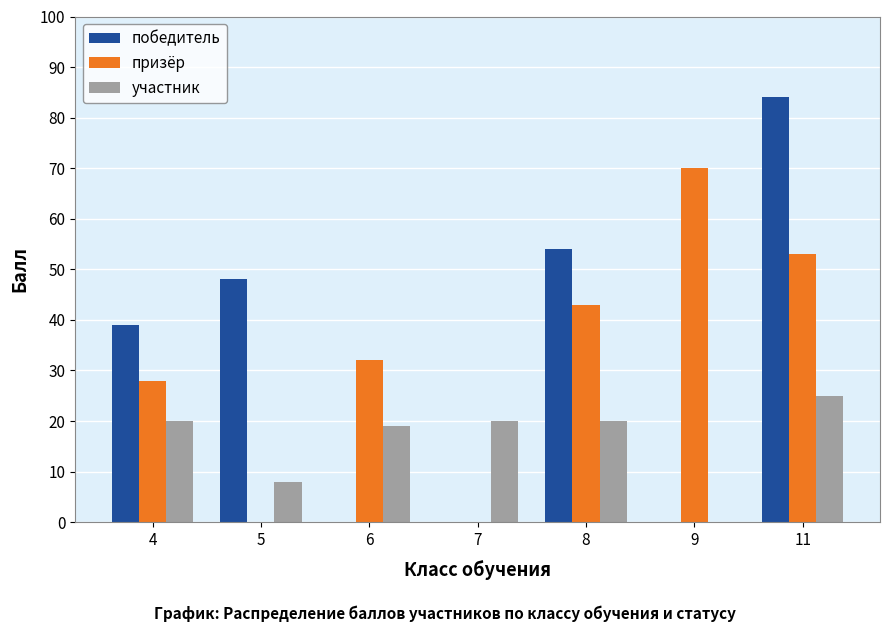

How many data points does each series have?

7